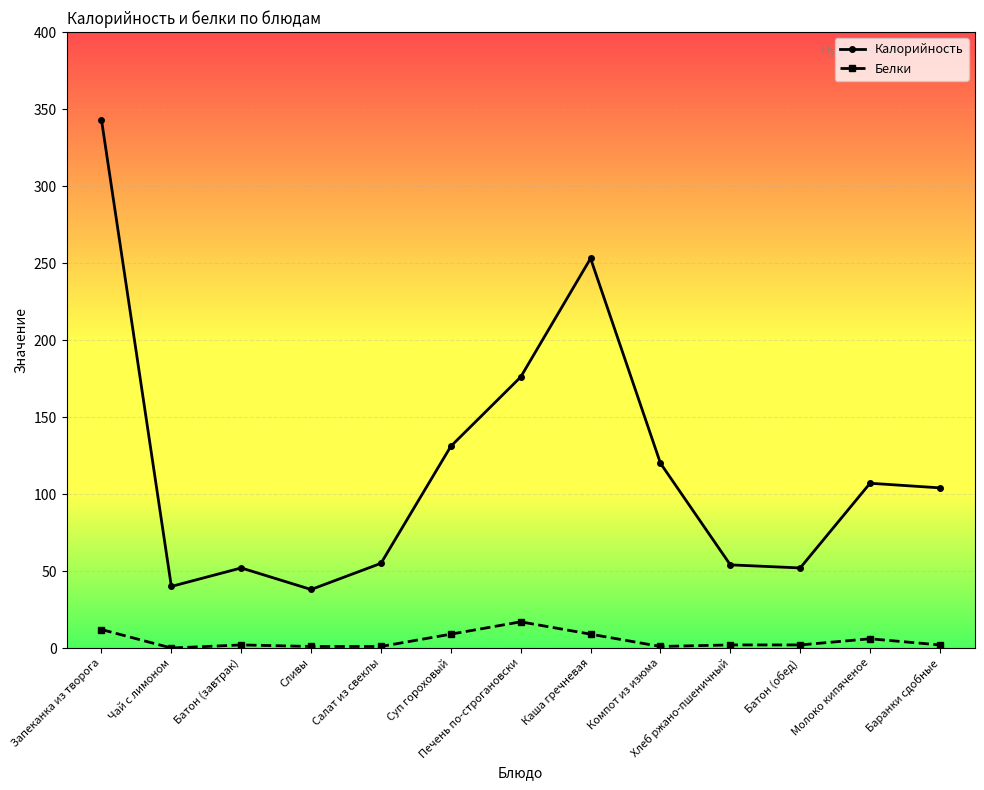

What is the label of the 8th point from the left?

Каша гречневая